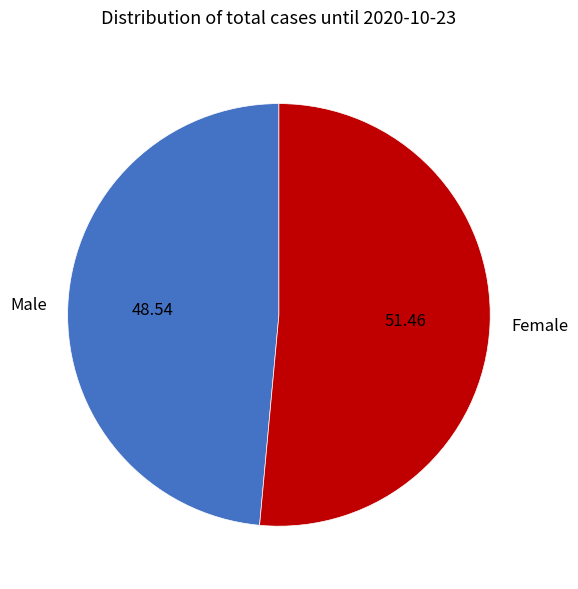

Does any single category account for the majority?

Yes